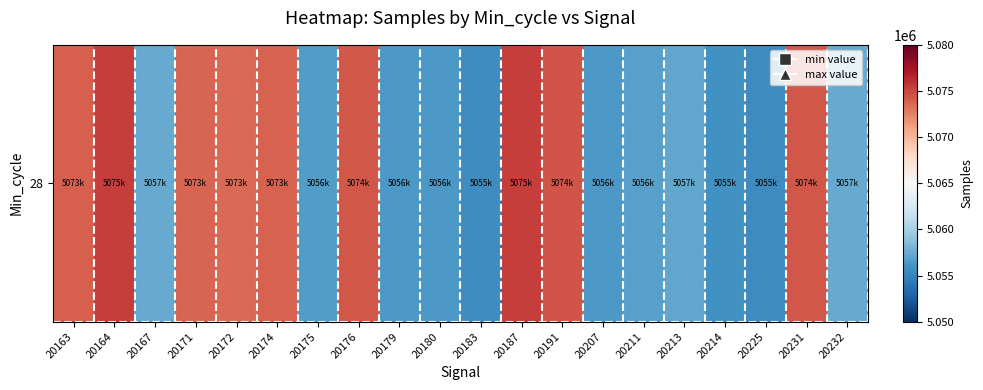

What is the approximate value at 20187?

5075332